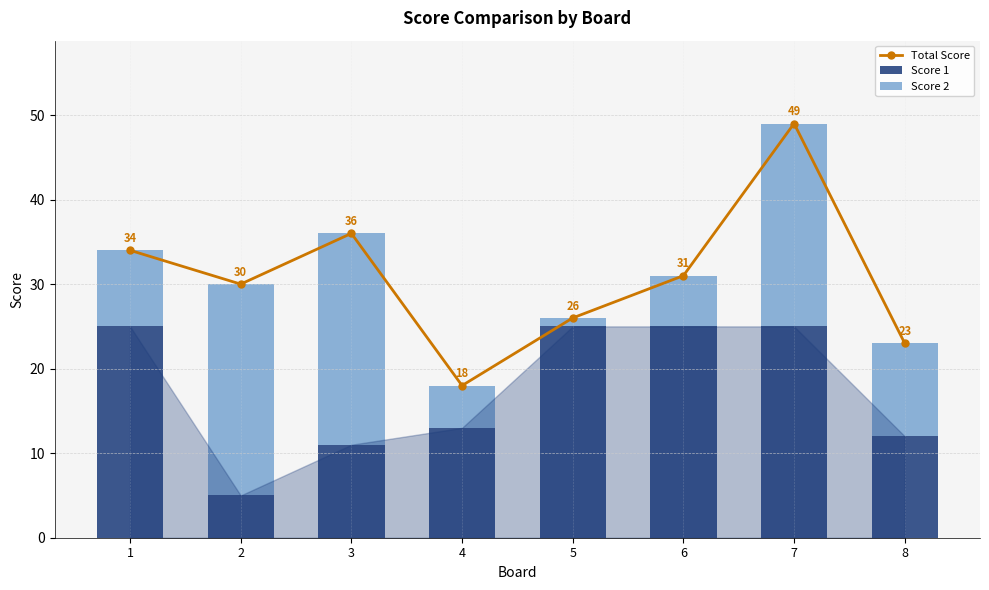

What are all the series names shown in the legend?

Total Score, Score 1, Score 2